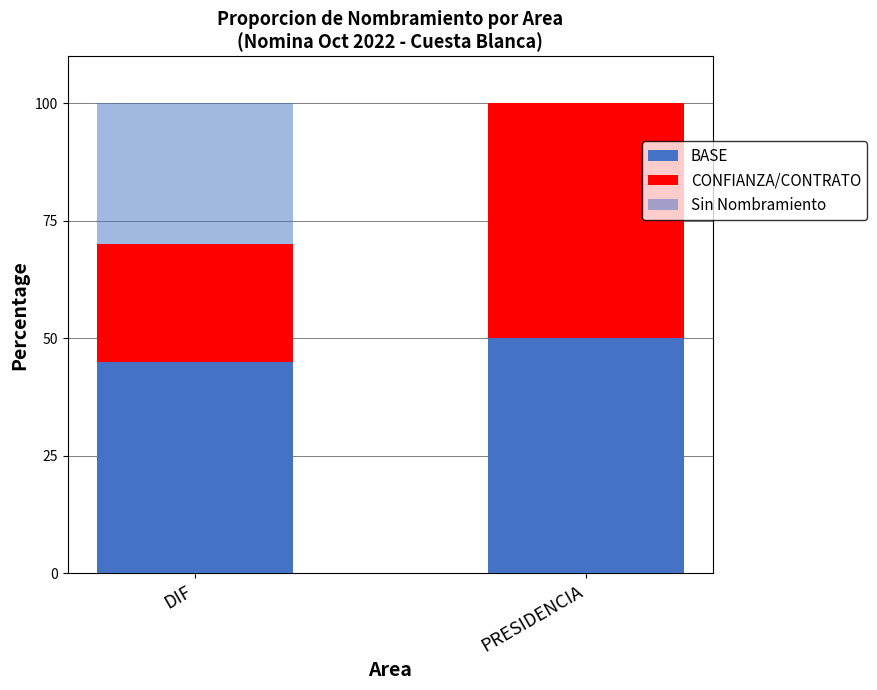

Are the bars grouped side by side (vs. stacked)?

No